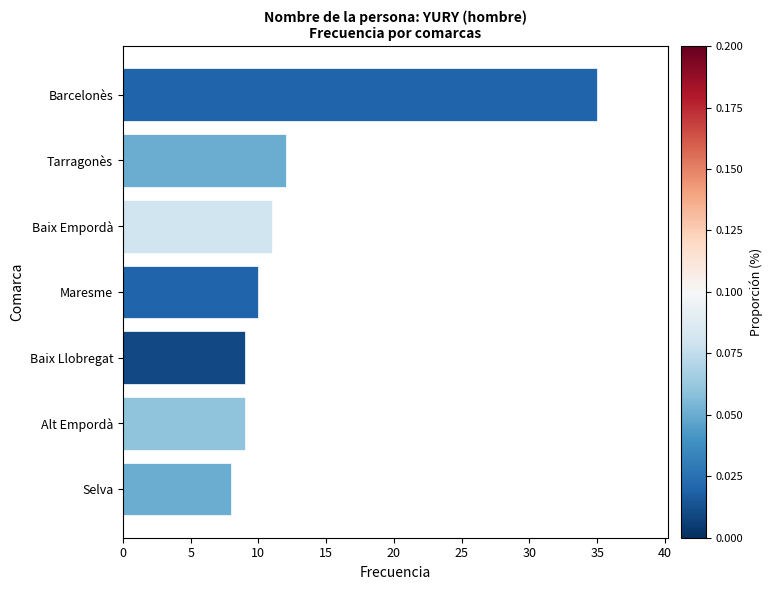

Which has a higher value, Baix Empordà or Barcelonès?

Barcelonès